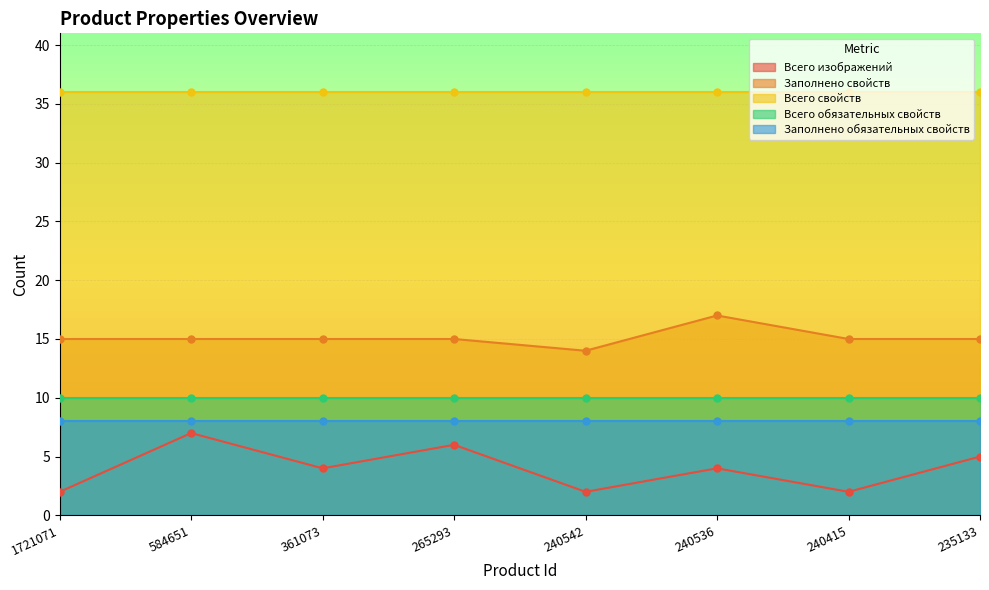

At which label does Всего изображений first exceed 4?

584651